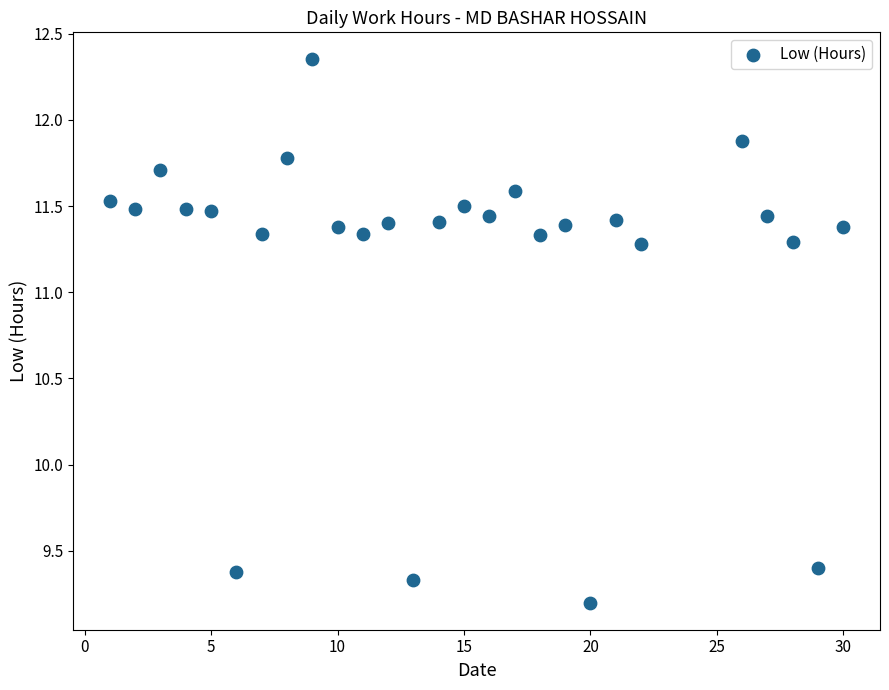

What is the range of X values (max minus min)?

29.0